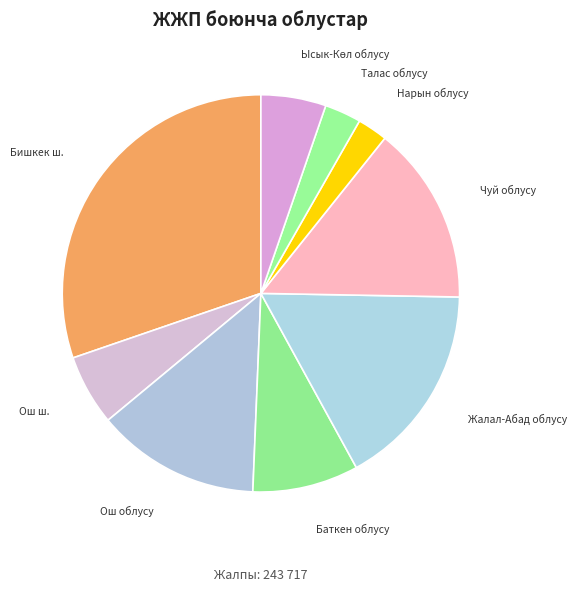

Which slice is the largest?

Бишкек ш.